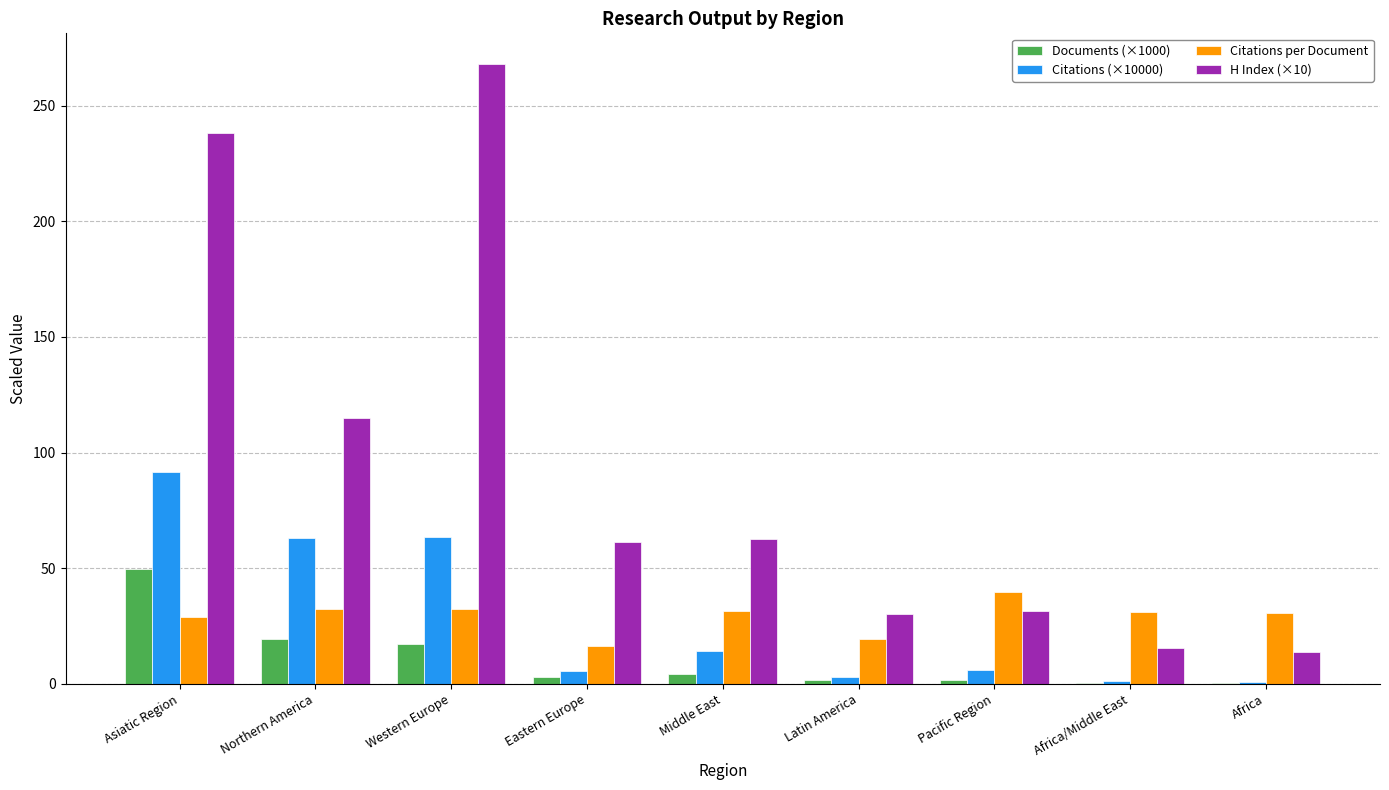

What value does the Citations (×10000) series have at Northern America?

63.0